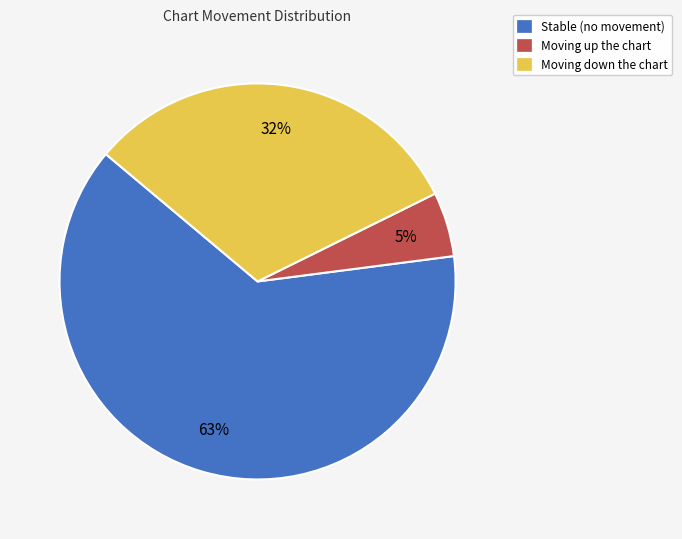

To the nearest percent, what is the difference between the largest and smallest slice percentages?

58%